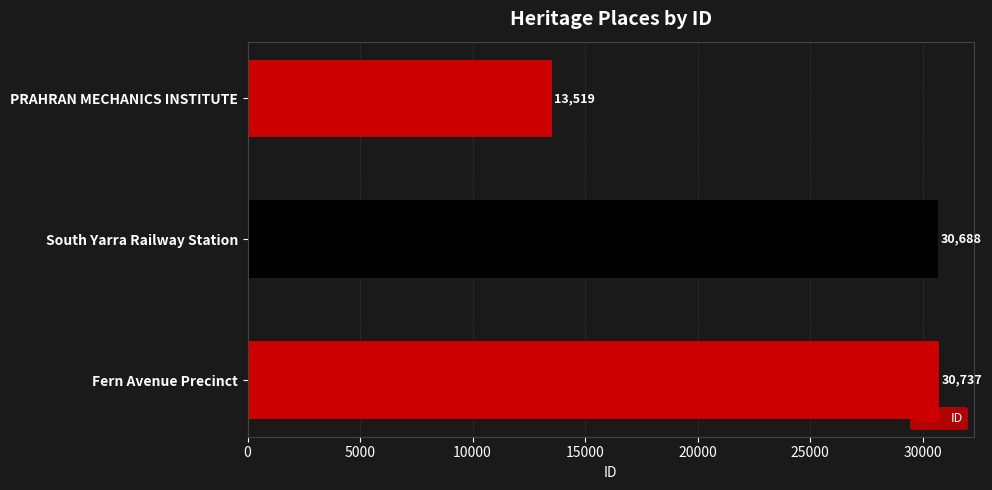

True or false: the data shows 6751 at PRAHRAN MECHANICS INSTITUTE.

False